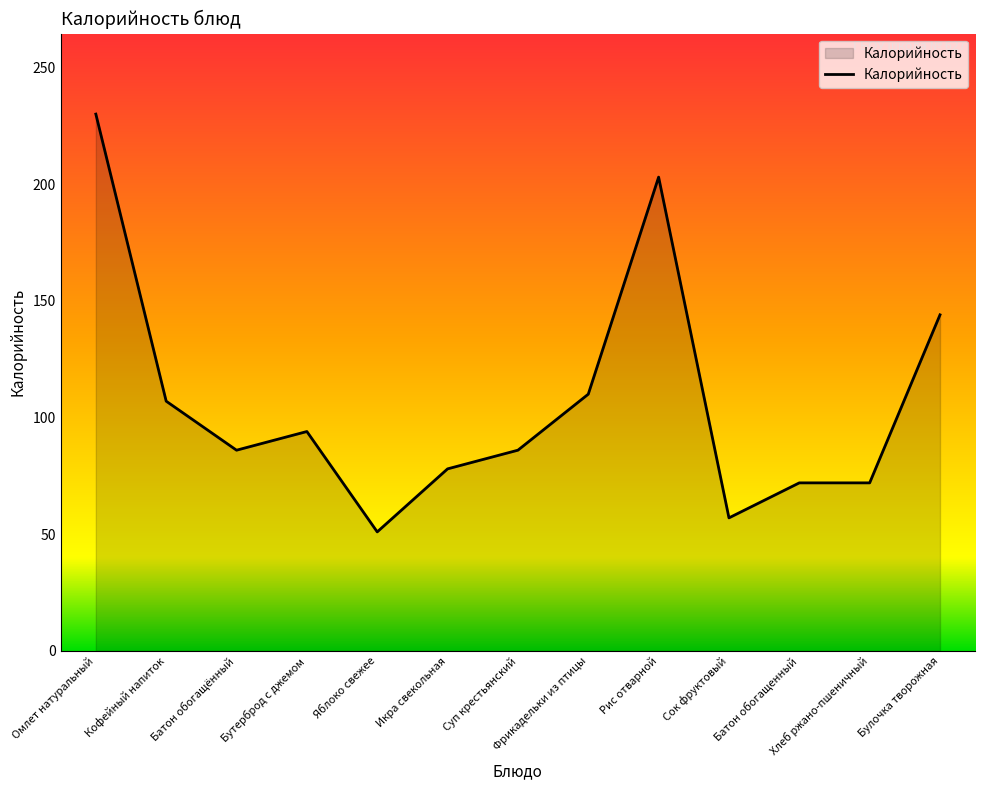

Which label corresponds to the smallest value in the chart?

Яблоко свежее